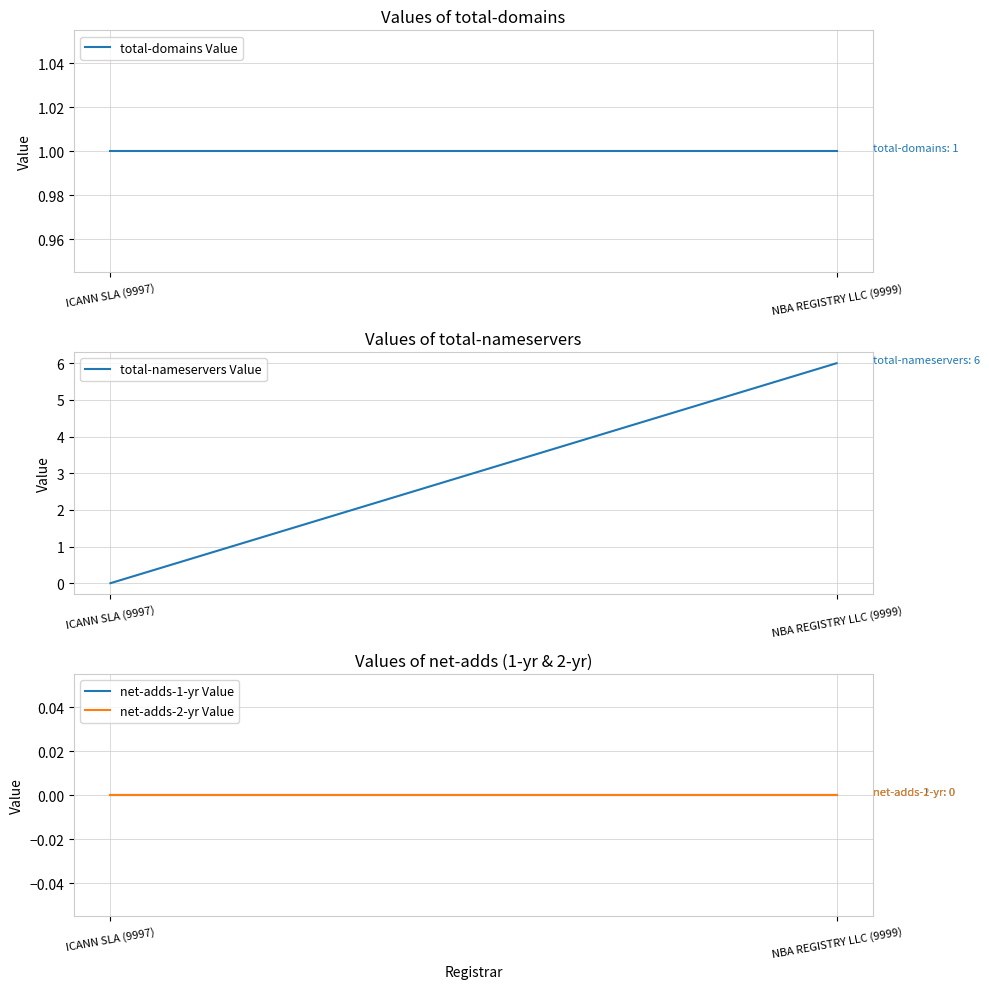

Is the value of net-adds-1-yr Value at NBA REGISTRY LLC (9999) greater than the value of net-adds-2-yr Value at ICANN SLA (9997)?

No